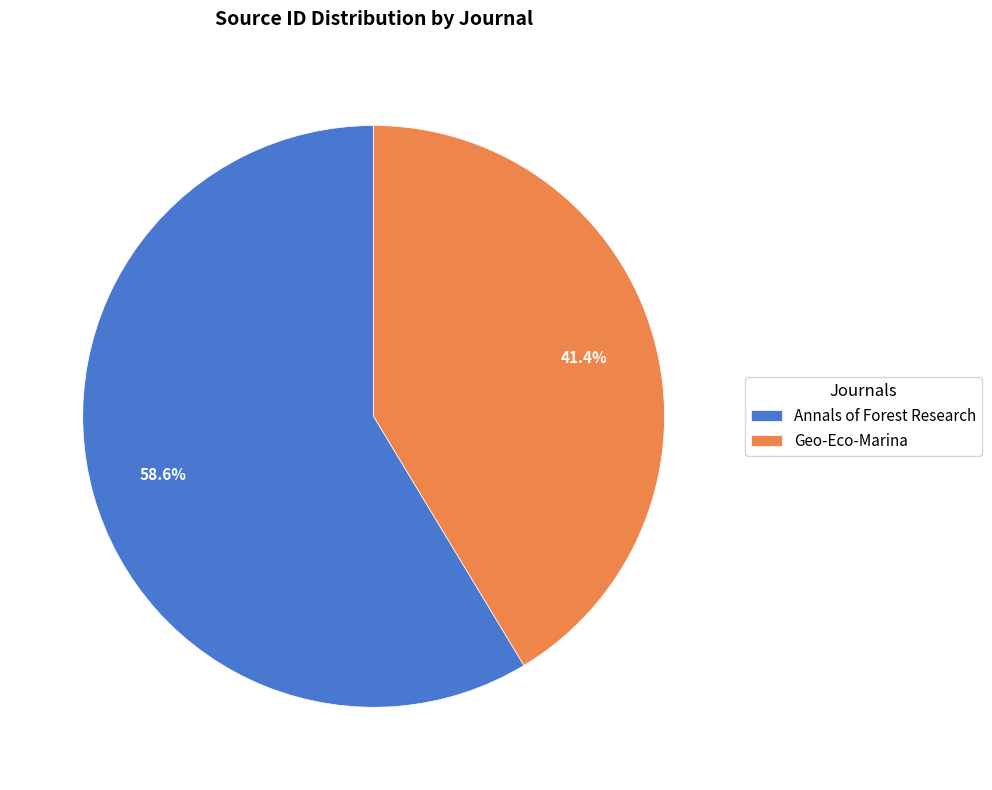

What is the total percentage of Annals of Forest Research and Geo-Eco-Marina?

100.0%